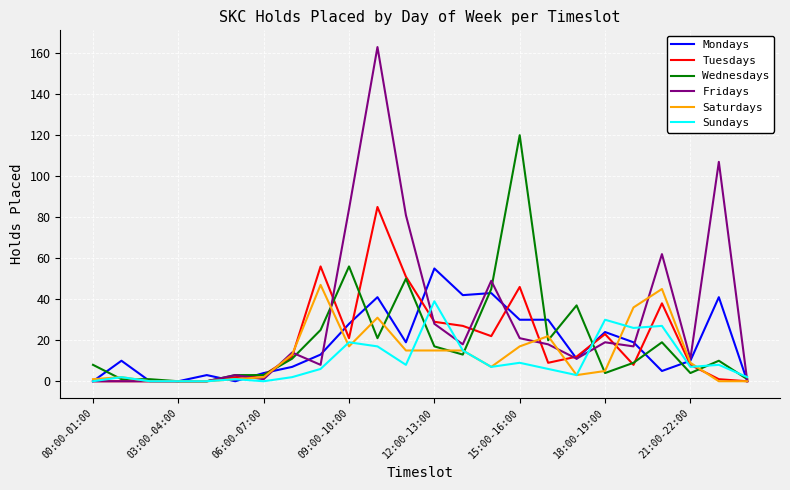

What is the difference between the maximum and minimum values in the Sundays series?

39